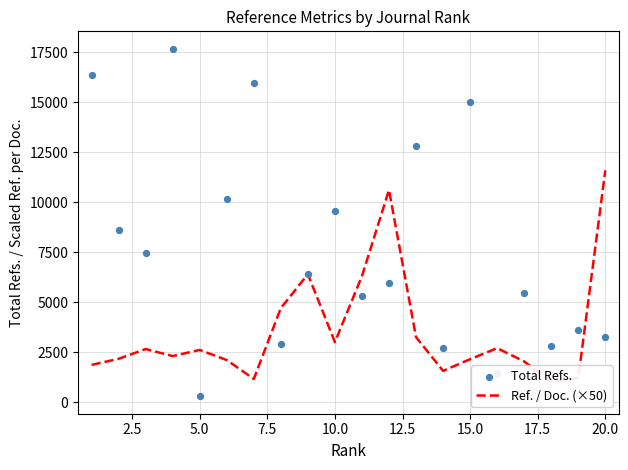

What are all the series names shown in the legend?

Ref. / Doc. (×50), Total Refs.